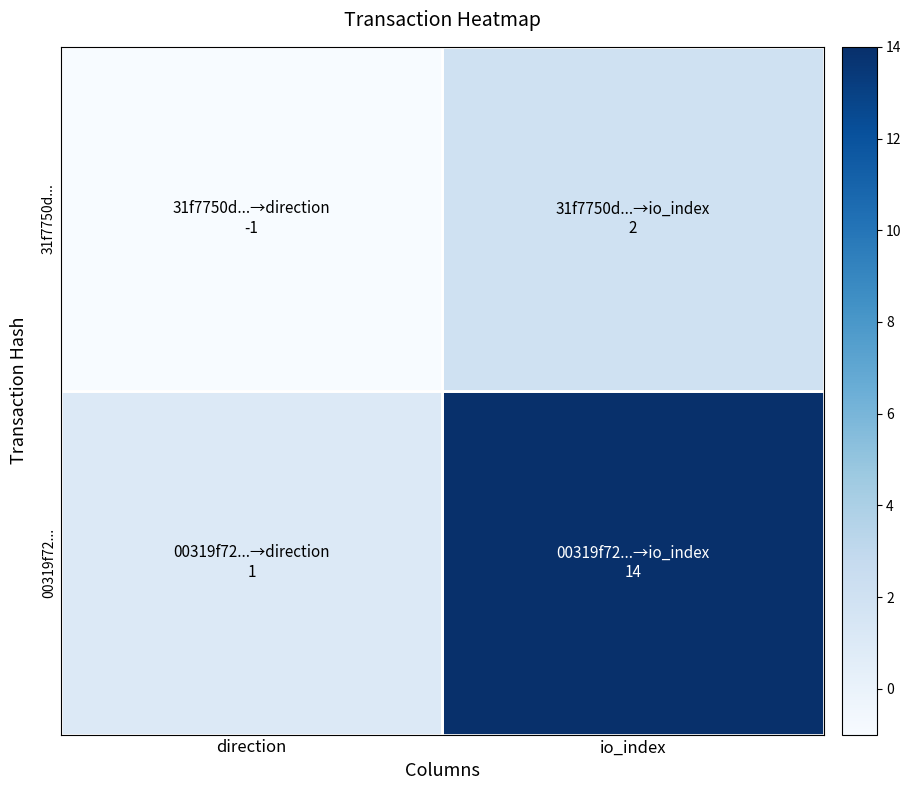

At how many categories does at least one series exceed 13?

1